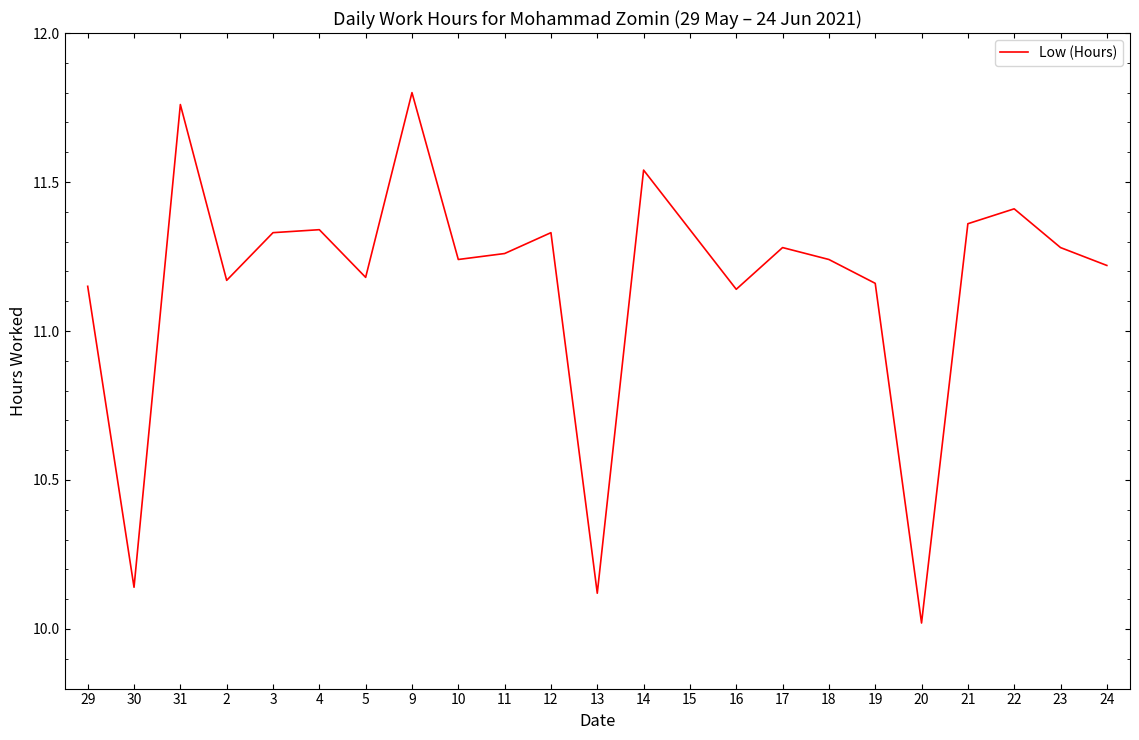

At which category does the chart reach its minimum across all series?

20